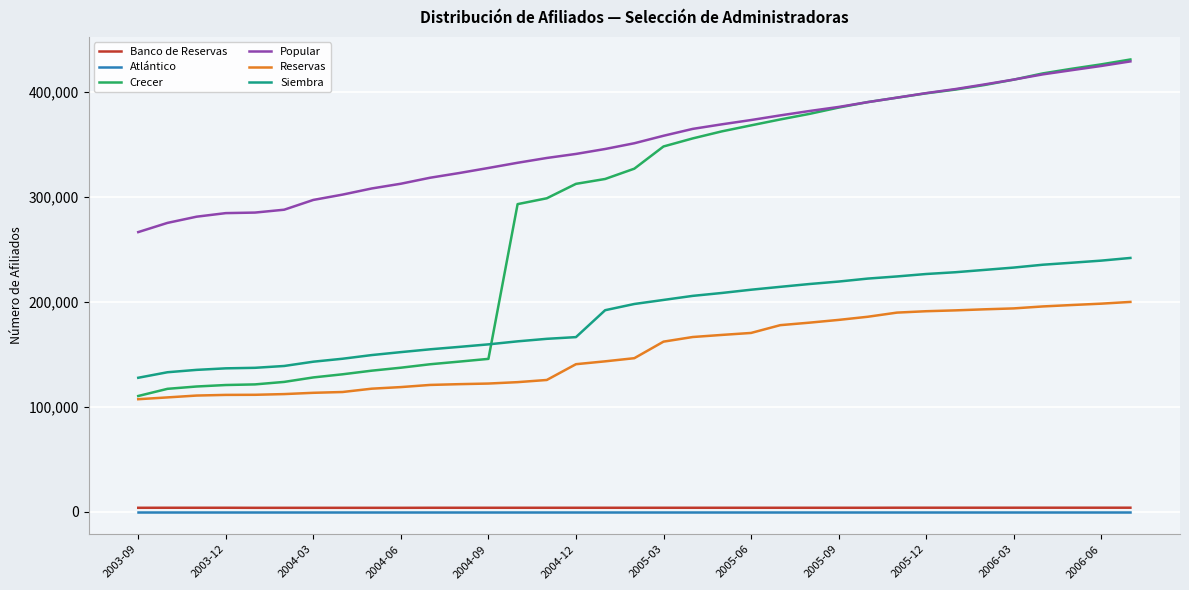

Which series has the largest range (max minus min)?

Crecer